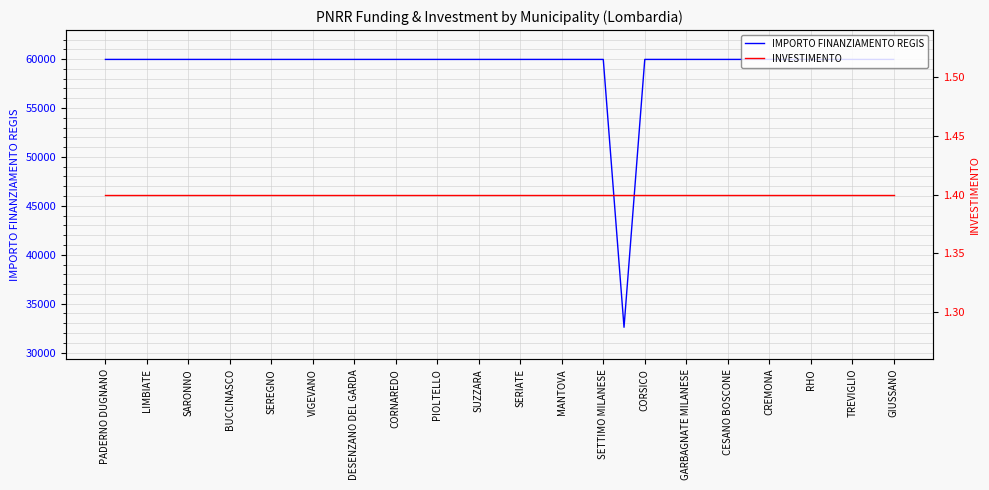

Reading left to right, transcribe all the data shown in this chart.

IMPORTO FINANZIAMENTO REGIS: 59966.0	59966.0	59966.0	59966.0	59966.0	59966.0	59966.0	59966.0	59966.0	59966.0	59966.0	59966.0	59966.0	59966.0	59966.0	59966.0	59966.0	59966.0	59966.0	59966.0	59966.0	59966.0	59966.0	59966.0	59966.0	32589.0	59966.0	59966.0	59966.0	59966.0	59966.0	59966.0	59966.0	59966.0	59966.0	59966.0	59966.0	59966.0	59966.0
INVESTIMENTO: 1.4	1.4	1.4	1.4	1.4	1.4	1.4	1.4	1.4	1.4	1.4	1.4	1.4	1.4	1.4	1.4	1.4	1.4	1.4	1.4	1.4	1.4	1.4	1.4	1.4	1.4	1.4	1.4	1.4	1.4	1.4	1.4	1.4	1.4	1.4	1.4	1.4	1.4	1.4